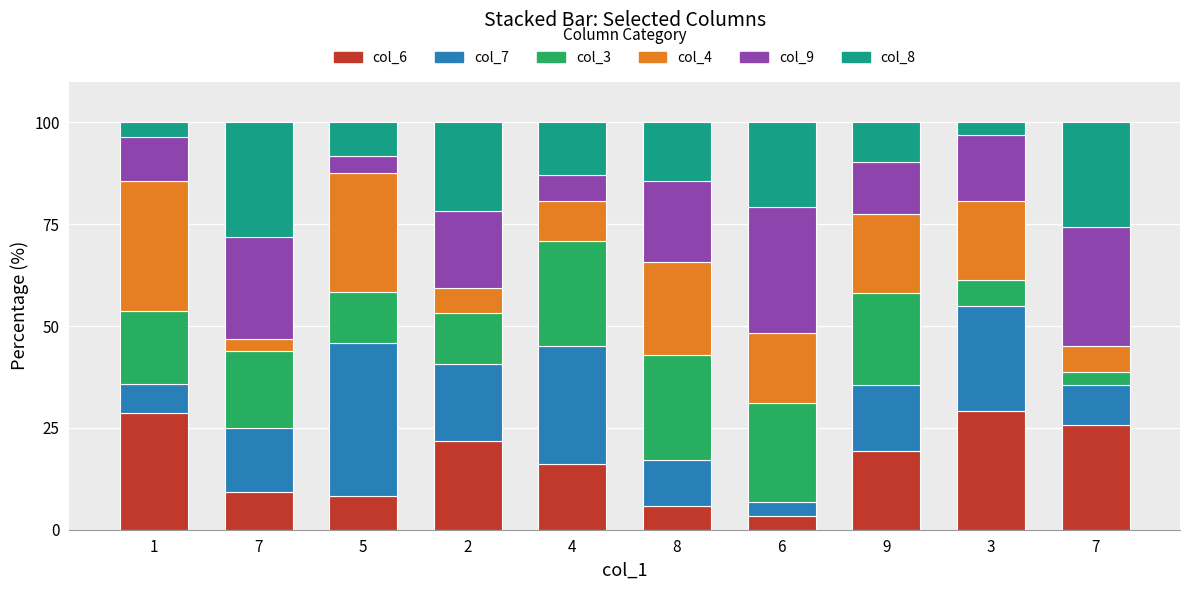

At which label does col_9 first exceed 18?

7